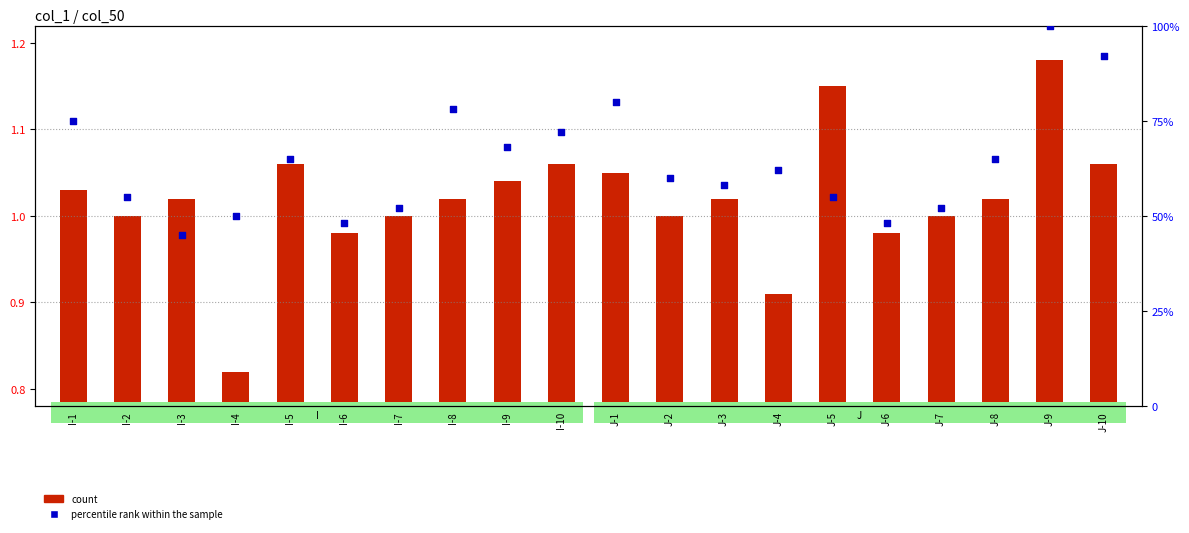

Which series has the widest spread of Y values?

percentile rank within the sample